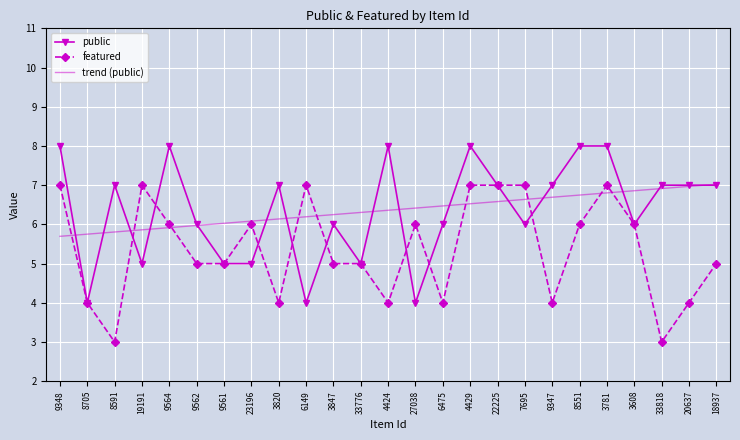

What is the difference between the highest and lowest values at 9561?

1.0